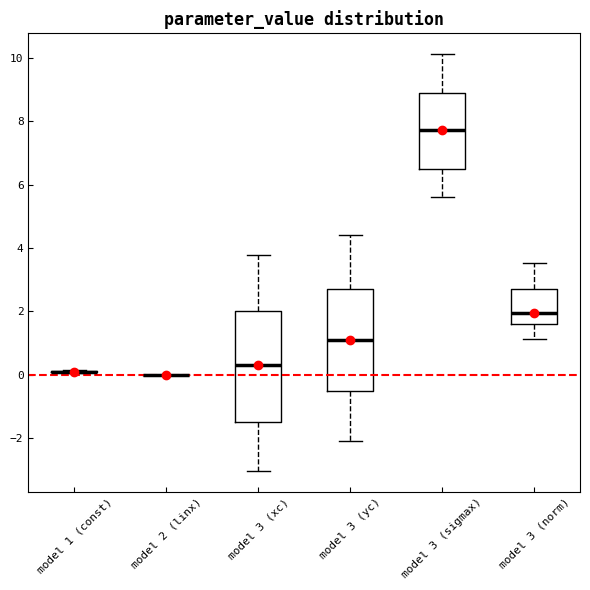

Reading left to right, transcribe this box plot: for each box, give where its median line is, the range the box spans, and where its two whiskers end, as read against the y-axis. The values are not printed on the chart, so give them approximately, as read against the axis.

model 1 (const): box collapsed to a line at 0.2, whiskers 0.0 to 0.2
model 2 (linx): box collapsed to a line at 0.0, whiskers 0.0 to 0.0
model 3 (xc): median 0.2, box -1.4 to 2.0, whiskers -3.0 to 3.8
model 3 (yc): median 1.2, box -0.4 to 2.8, whiskers -2.0 to 4.4
model 3 (sigmax): median 7.8, box 6.6 to 9.0, whiskers 5.6 to 10.2
model 3 (norm): median 2.0, box 1.6 to 2.8, whiskers 1.2 to 3.6